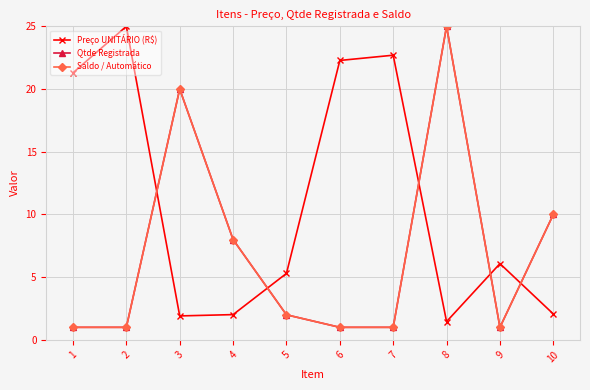

What is the average value of the Qtde Registrada series?

7.0